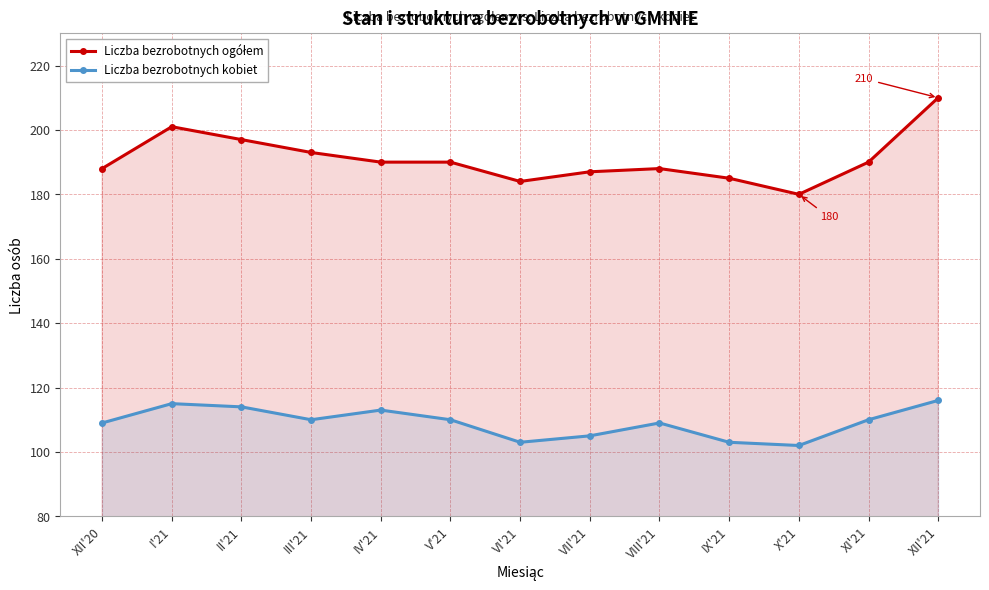

The Liczba bezrobotnych kobiet series shows 185 at XII'20. True or false?

False